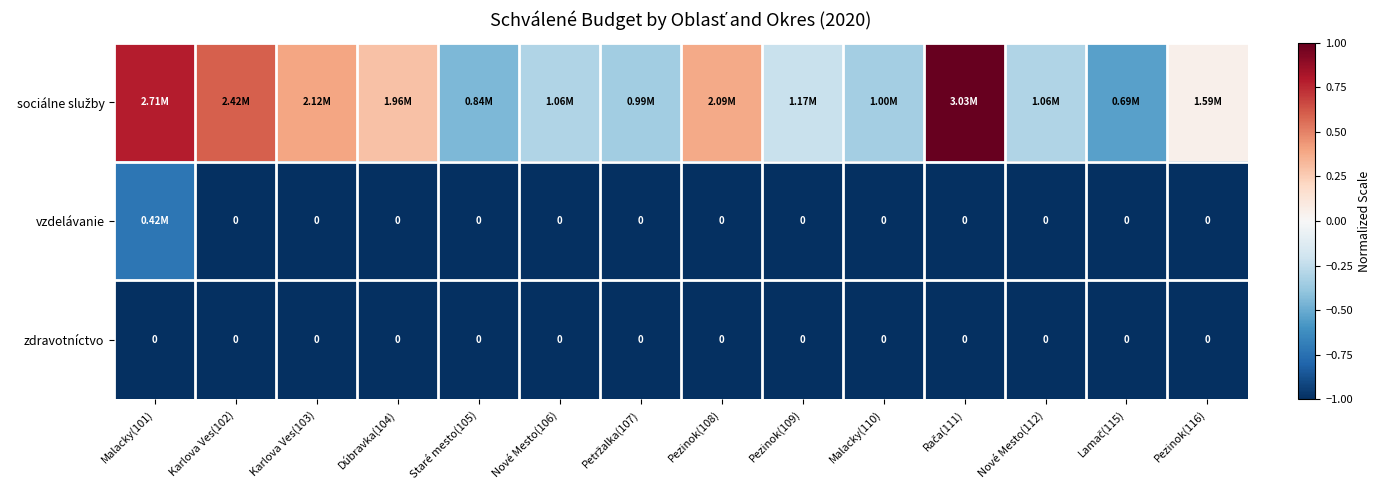

What is the difference between the maximum and minimum values in the sociálne služby series?

1.5